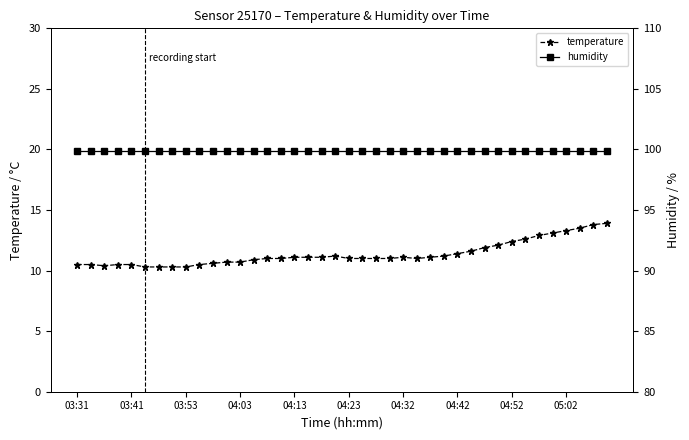

True or false: temperature and humidity cross at least once.

False